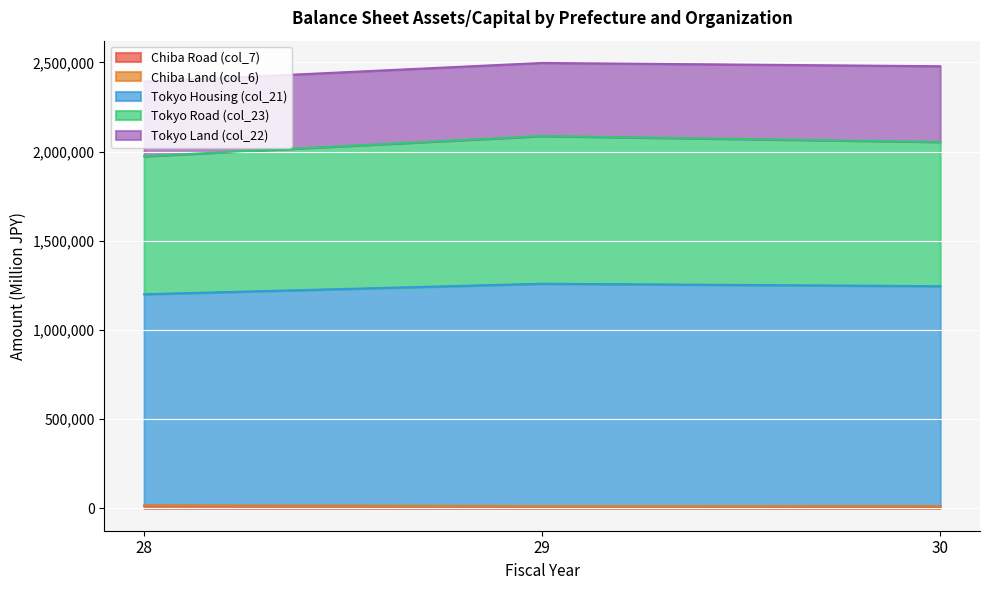

Does the chart display data point markers on the line(s)?

No